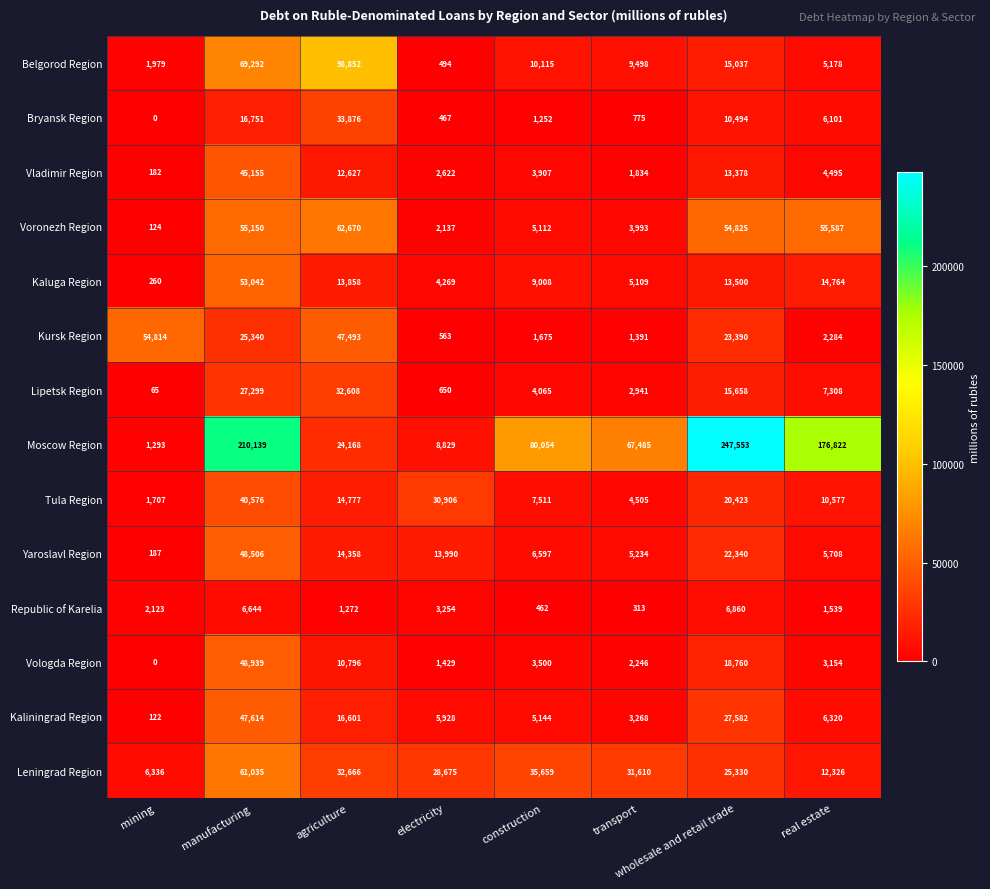

Is it true that Leningrad Region equals 41875 at wholesale and retail trade?

False